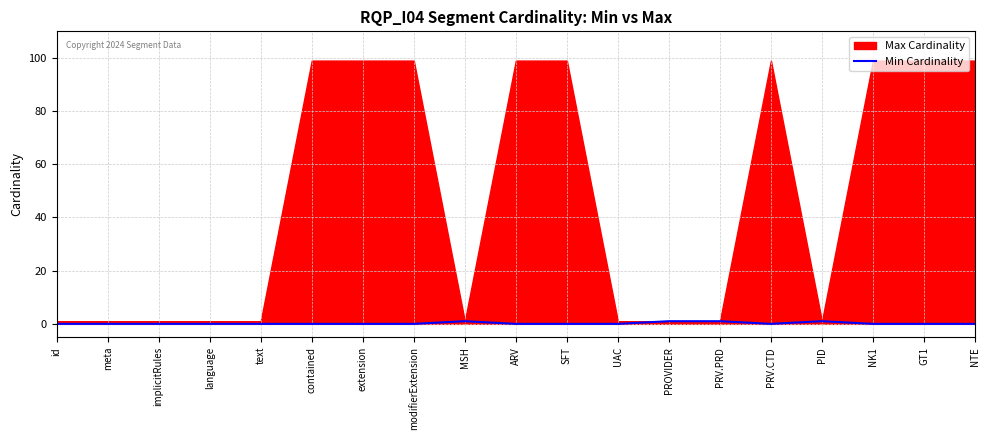

What is the difference between the maximum and minimum values?

1